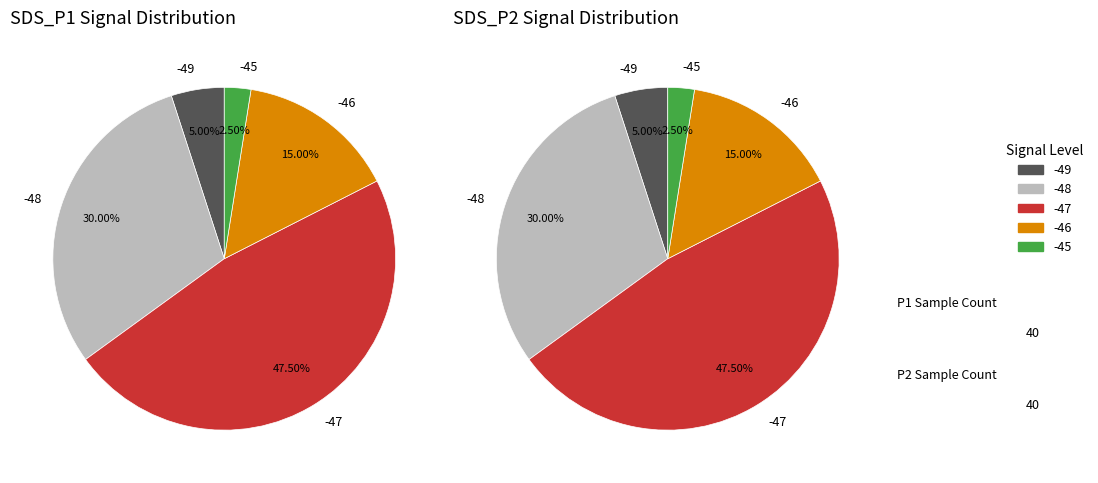

True or false: 4 accounts for 1% of the total.

False